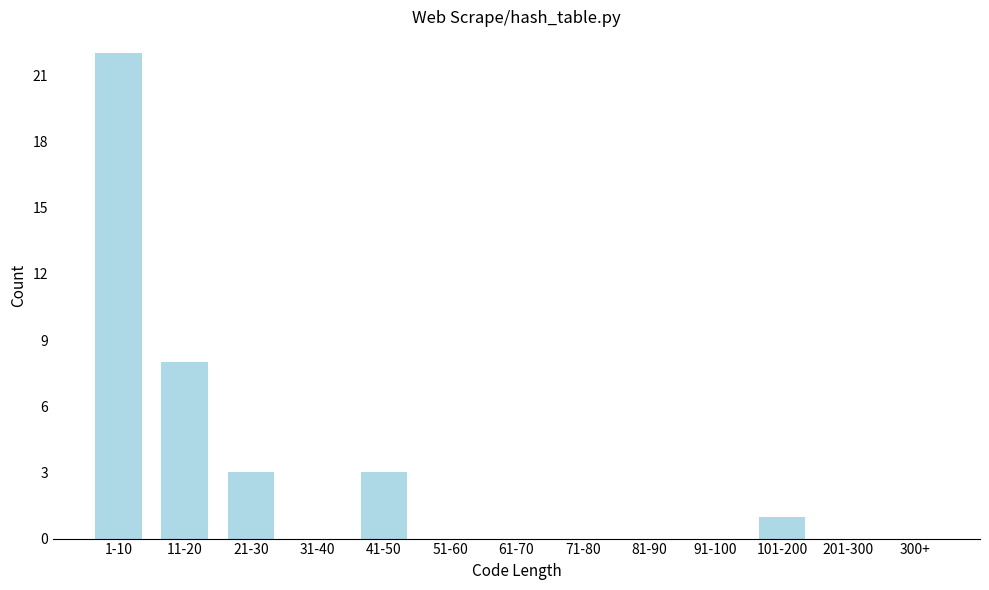

Reading left to right, list all the values displayed in this chart.

1-10=22	11-20=8	21-30=3	31-40=0	41-50=3	51-60=0	61-70=0	71-80=0	81-90=0	91-100=0	101-200=1	201-300=0	300+=0